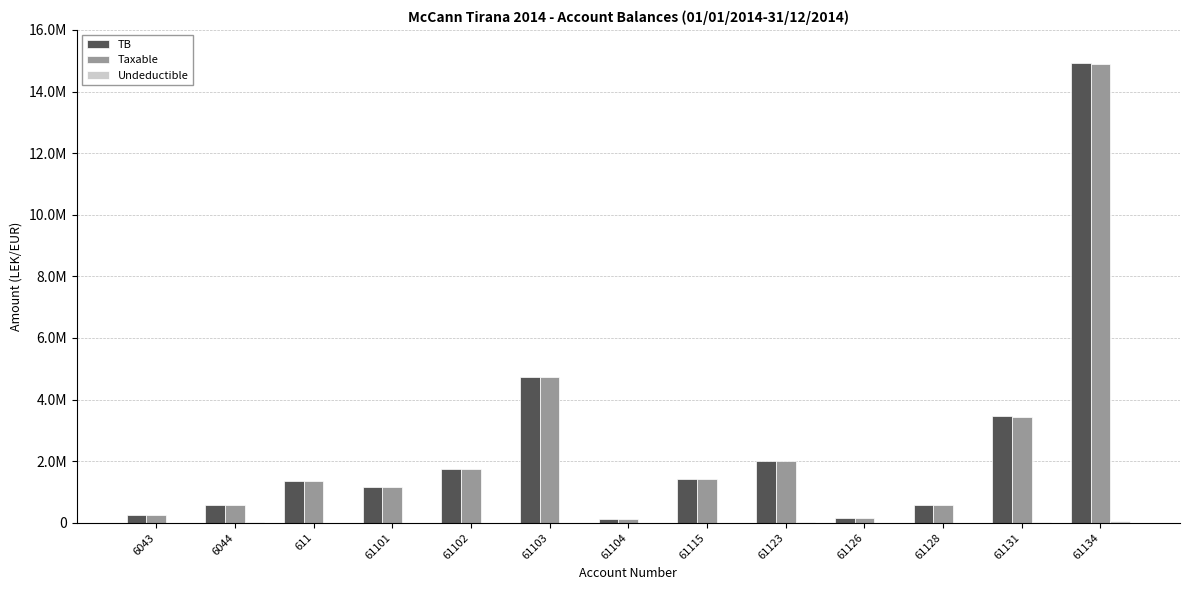

Does the chart contain any negative values?

No